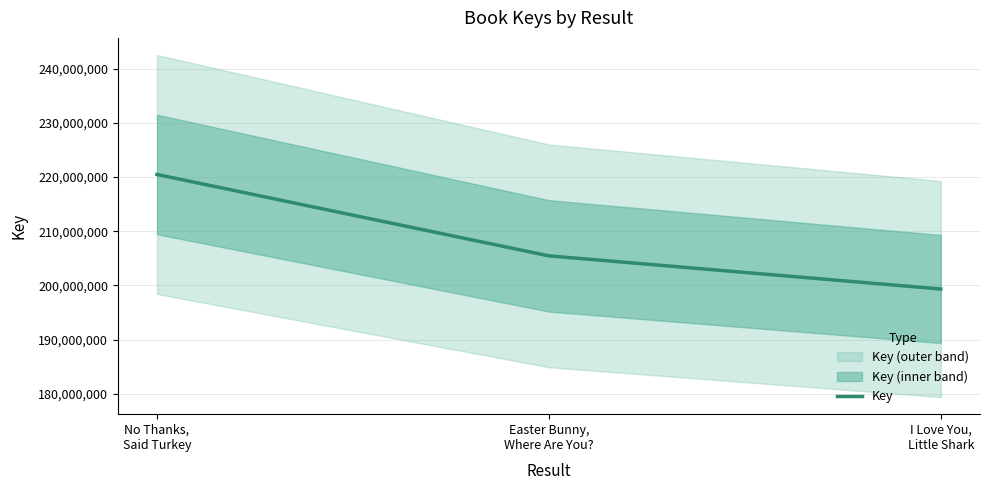

How many lines are shown in the chart?

1